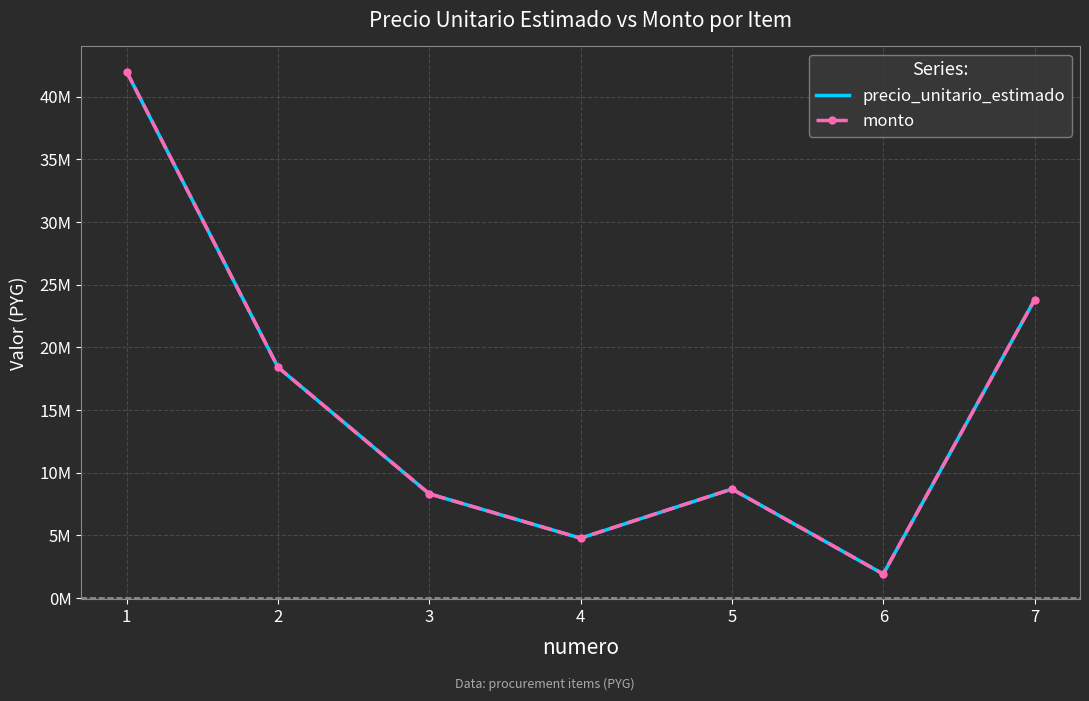

What is the difference between the maximum and minimum values in the monto series?

40080000